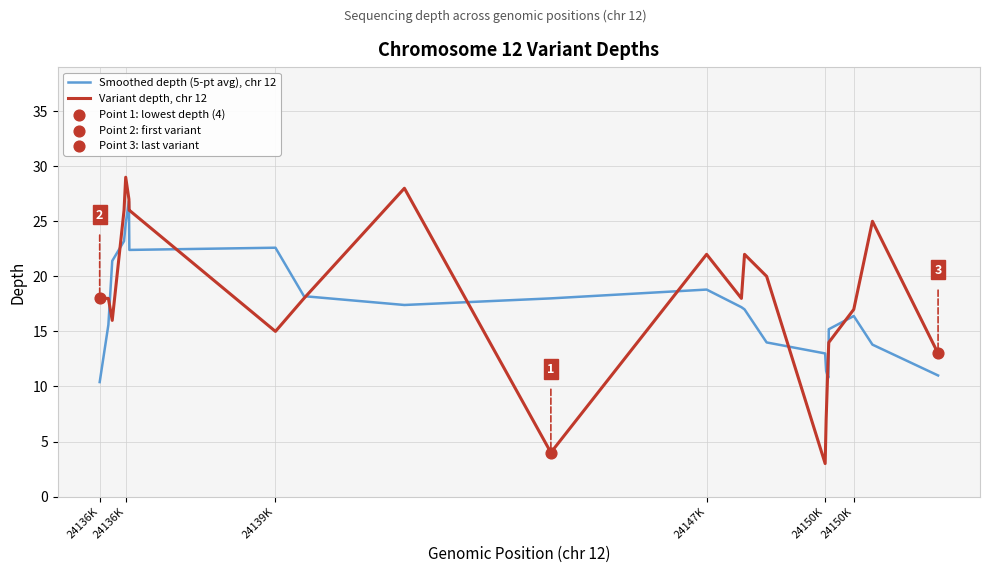

What is the smallest value displayed?

3.0